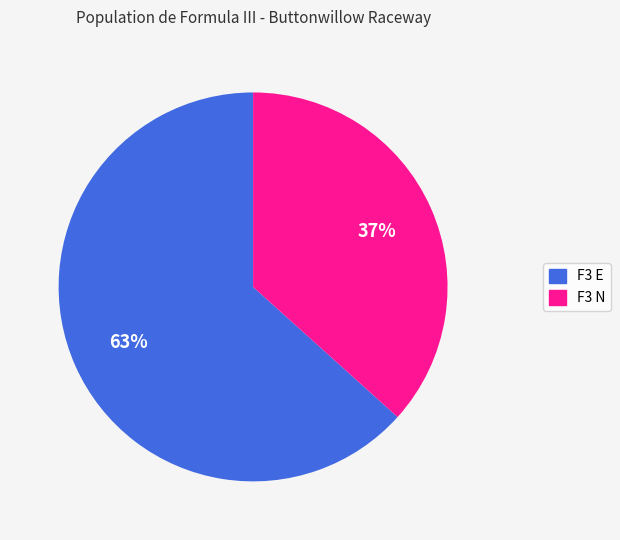

To the nearest percent, what is the combined percentage of F3 E and F3 N?

100%